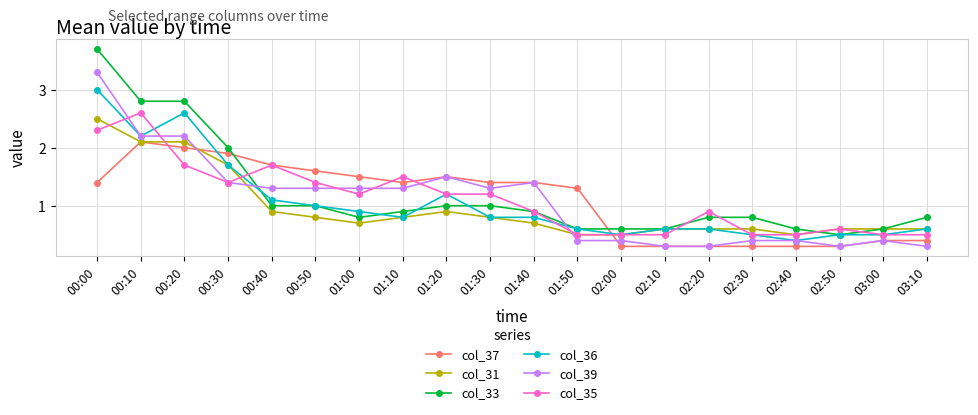

What position from the right is 02:40?

4